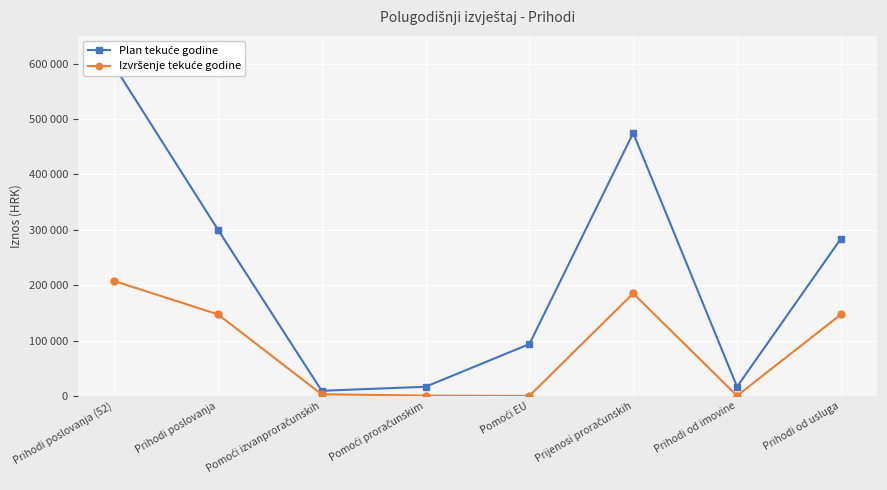

Which series changed the most between Prihodi od imovine and Prihodi od usluga?

Plan tekuće godine